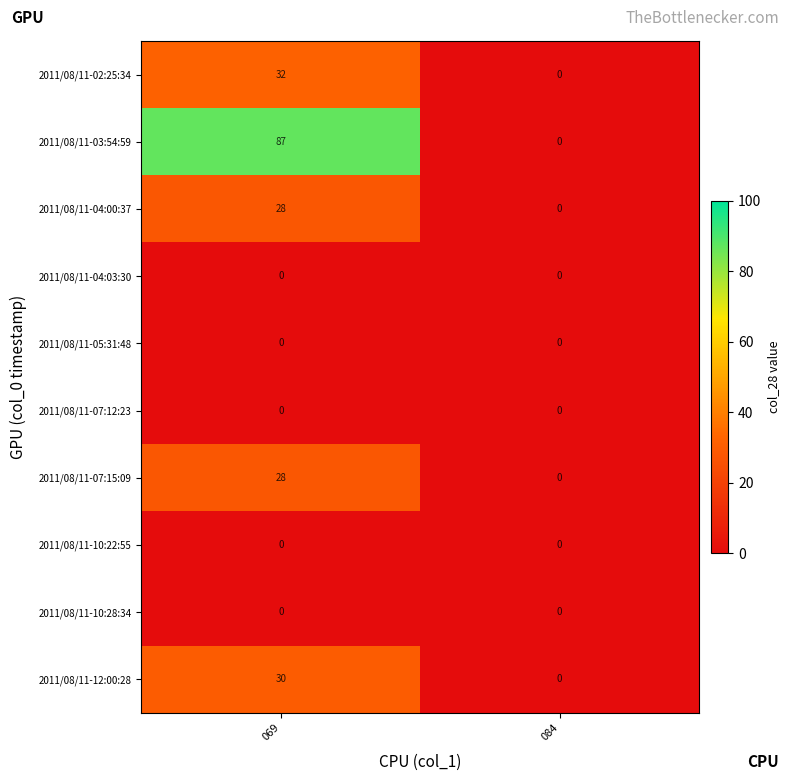

Reading left to right, list all the values displayed in this chart.

2011/08/11-02:25:34: 069=32	084=0
2011/08/11-03:54:59: 069=87	084=0
2011/08/11-04:00:37: 069=28	084=0
2011/08/11-04:03:30: 069=0	084=0
2011/08/11-05:31:48: 069=0	084=0
2011/08/11-07:12:23: 069=0	084=0
2011/08/11-07:15:09: 069=28	084=0
2011/08/11-10:22:55: 069=0	084=0
2011/08/11-10:28:34: 069=0	084=0
2011/08/11-12:00:28: 069=30	084=0